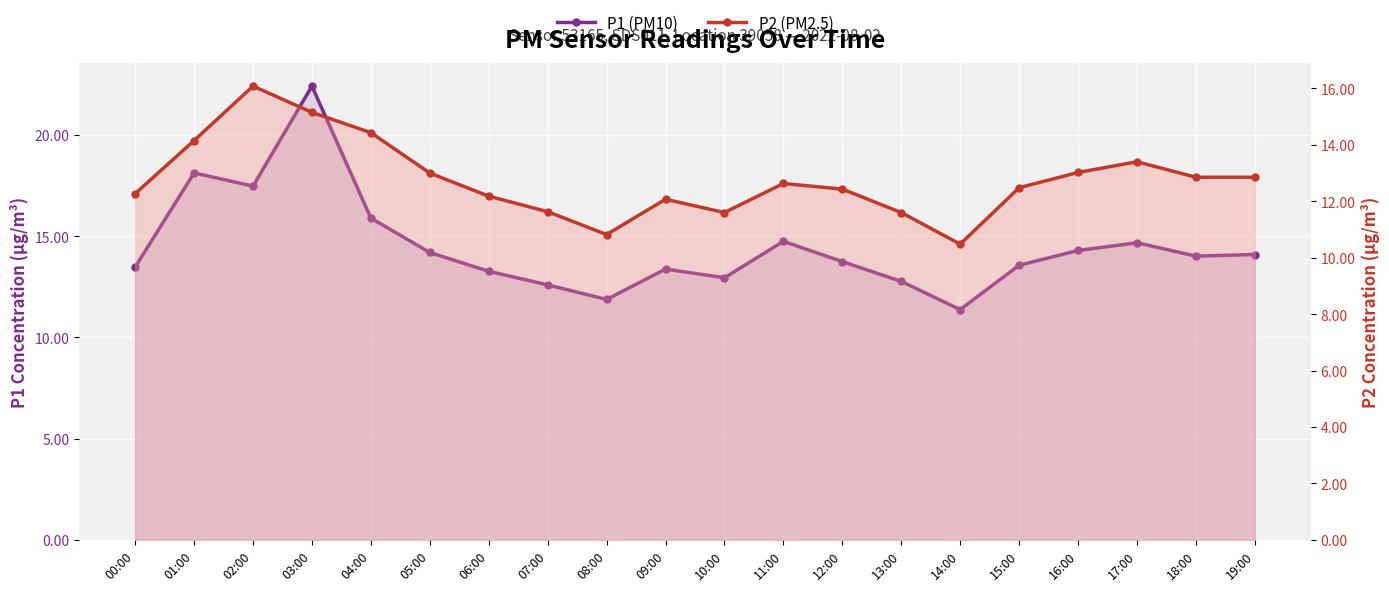

What are all the series names shown in the legend?

P1 (PM10), P2 (PM2.5)